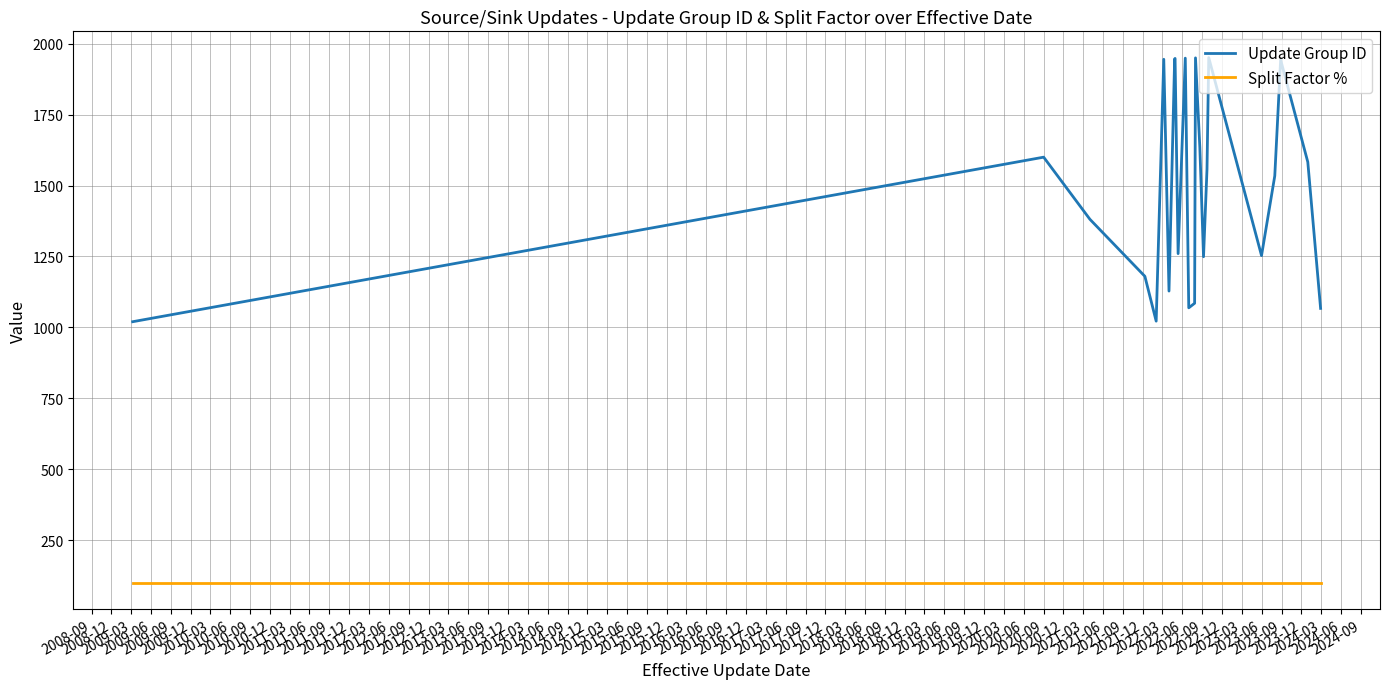

Which series has the largest total across all categories?

Update Group ID